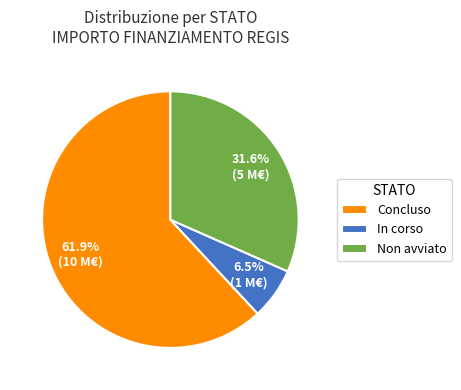

Which has a higher value, Concluso or Non avviato?

Concluso